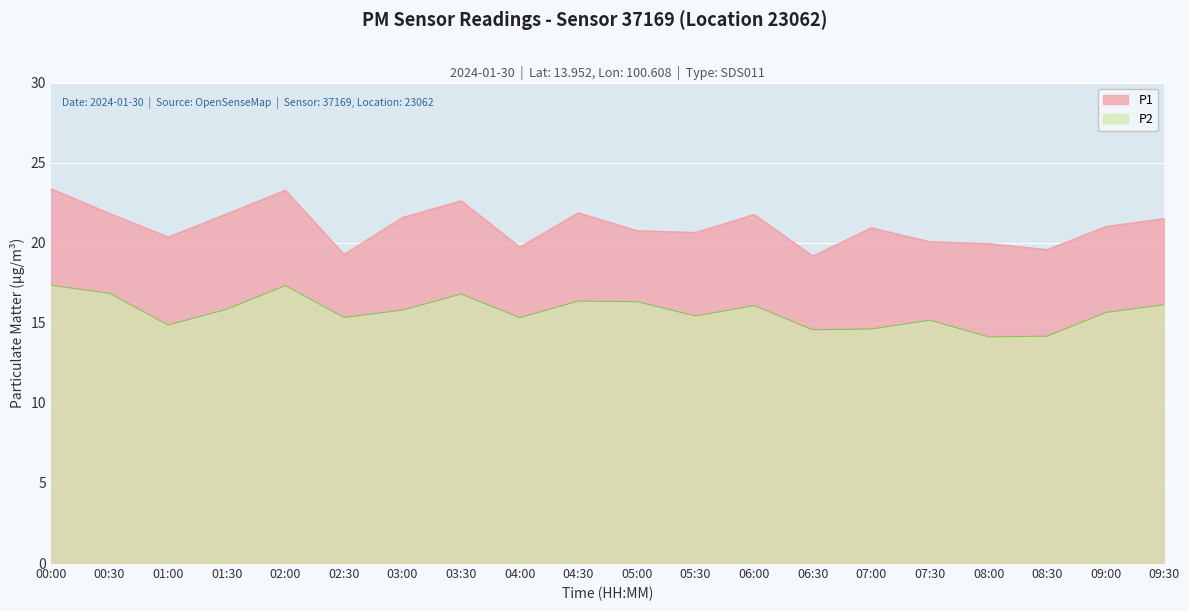

Which category has the highest value in the P1 series?

00:00